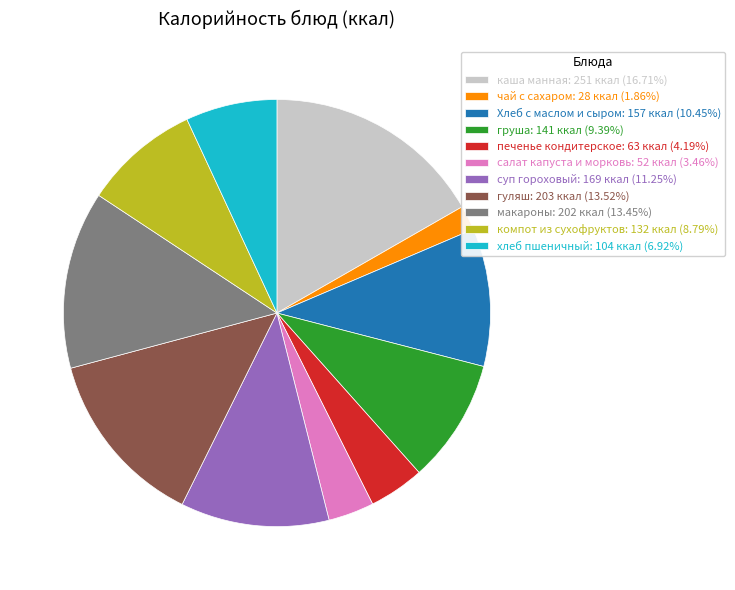

Approximately how many times larger is the value at гуляш: 203 ккал (13.52%) compared to каша манная: 251 ккал (16.71%)?

0.8